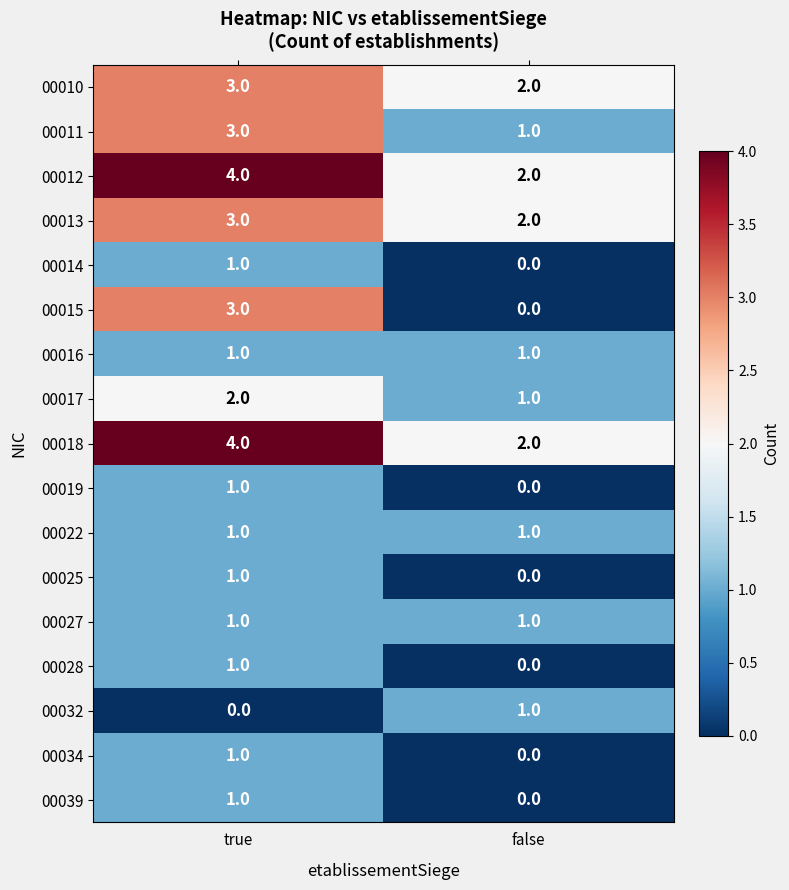

Rank the categories by 00032 value from highest to lowest.

false, true